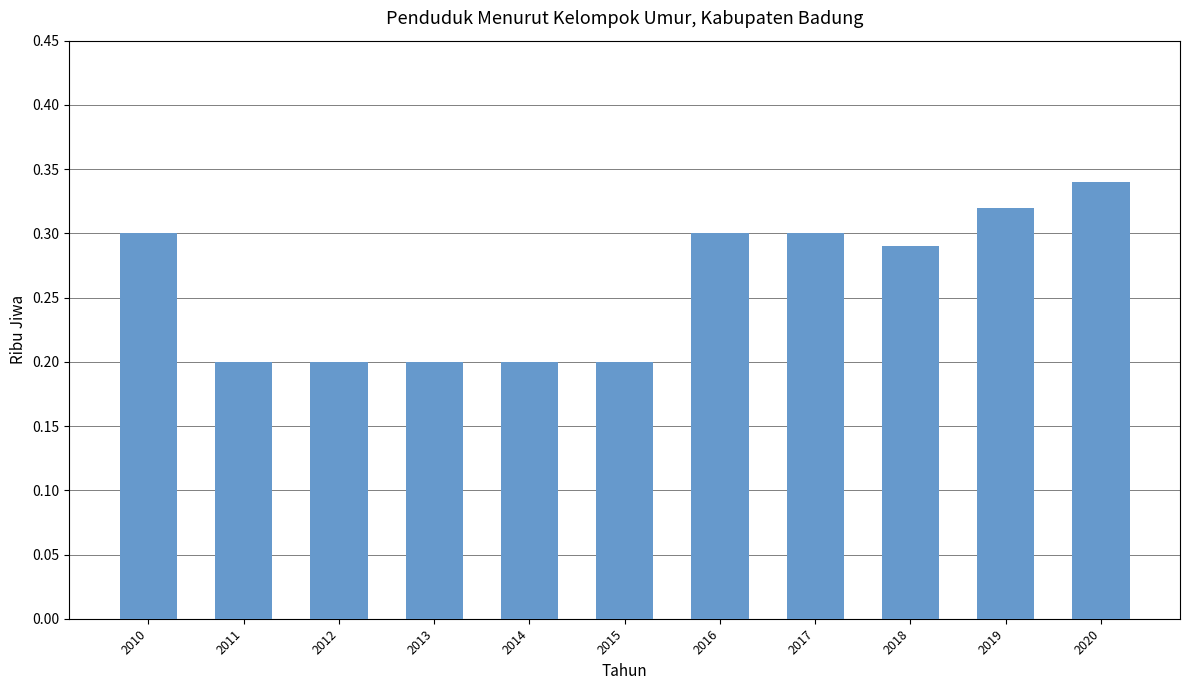

What is the value of the 5th bar from the left?

0.2